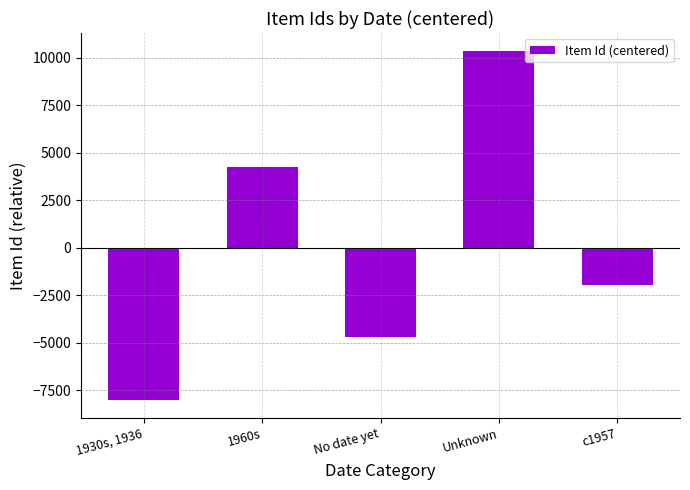

What is the smallest value displayed?

-8007.8